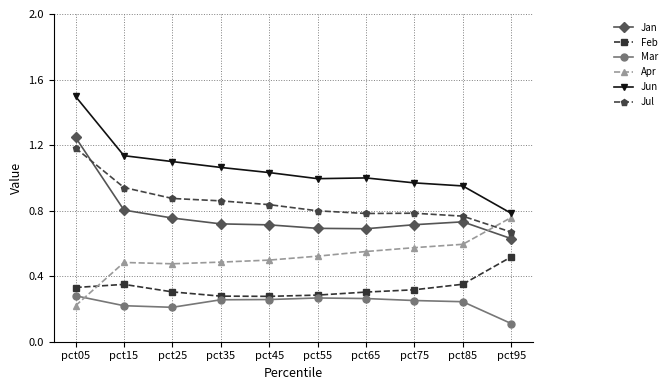

True or false: Jun and Feb intersect in this chart.

False